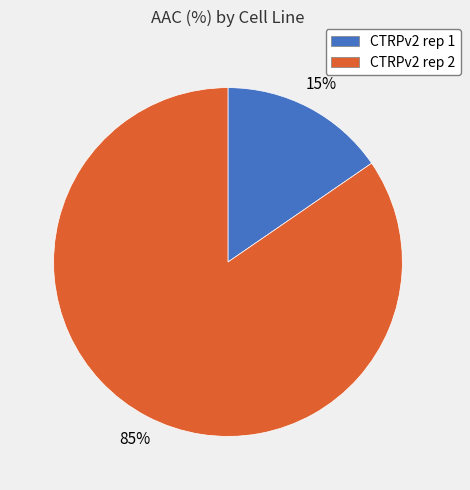

Is the sum of CTRPv2 rep 1 and CTRPv2 rep 2 greater than half?

Yes